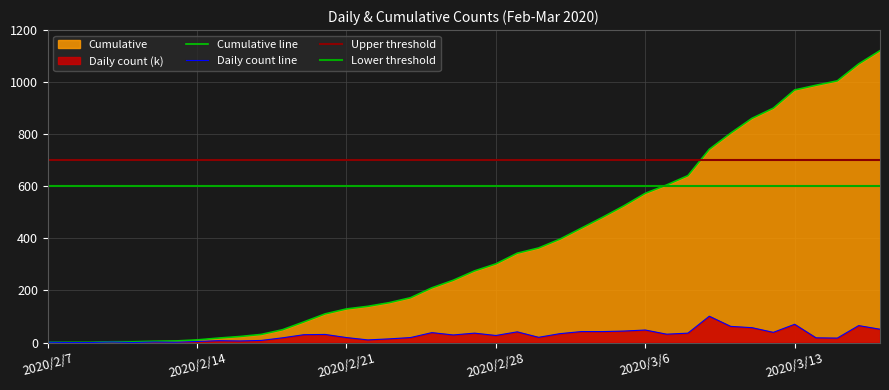

What value does the Cumulative series have at 2020/3/5, to the nearest 100?

500